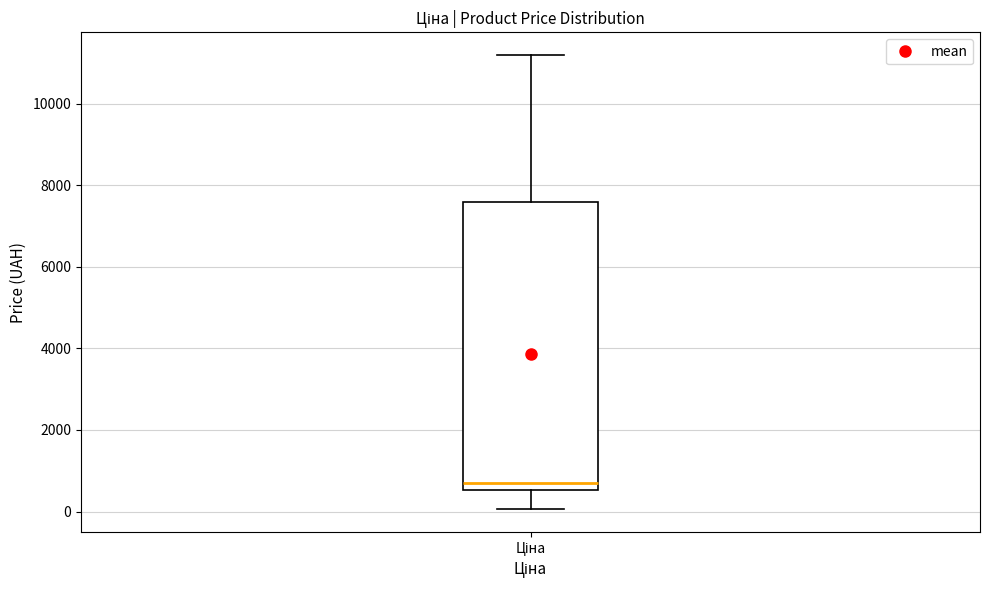

Transcribe this box plot: give where the median line is, the range the box spans, and where the two whiskers end, as read against the y-axis. The values are not printed on the chart, so give them approximately, as read against the axis.

median 600 (just above the box's lower edge), box 600 to 7600, whiskers 0 to 11200